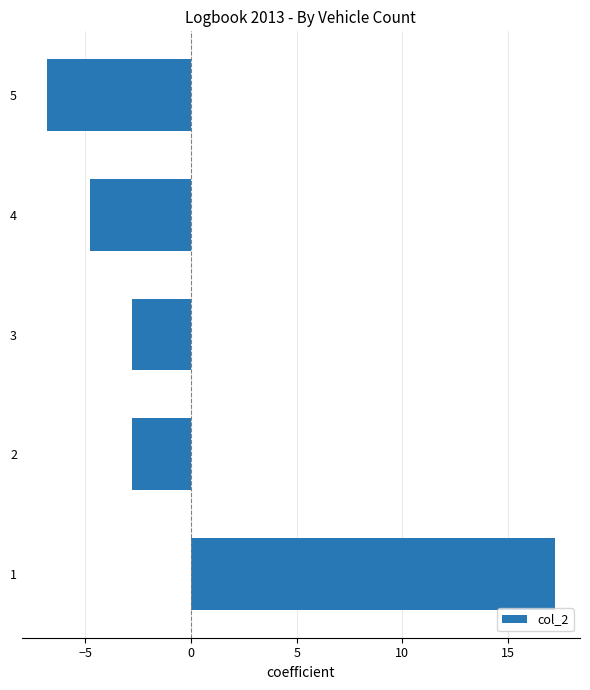

Reading bottom to top, what are all the values shown in this chart?

1=17.2	2=-2.8	3=-2.8	4=-4.8	5=-6.8